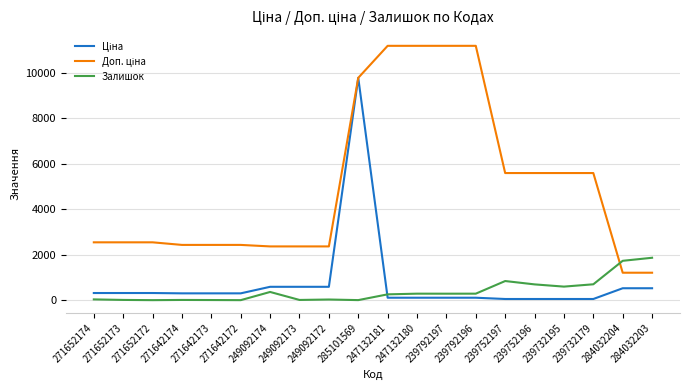

What is the difference between the Залишок values at 285101569 and 284032204?

1727.0